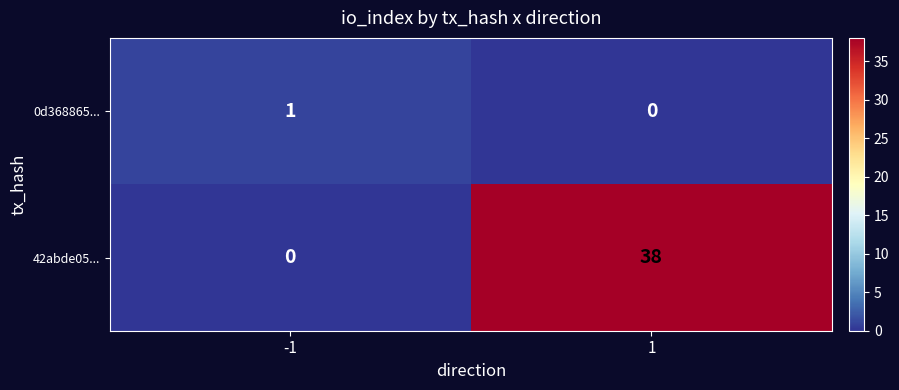

What is the average value of the 42abde05... series?

19